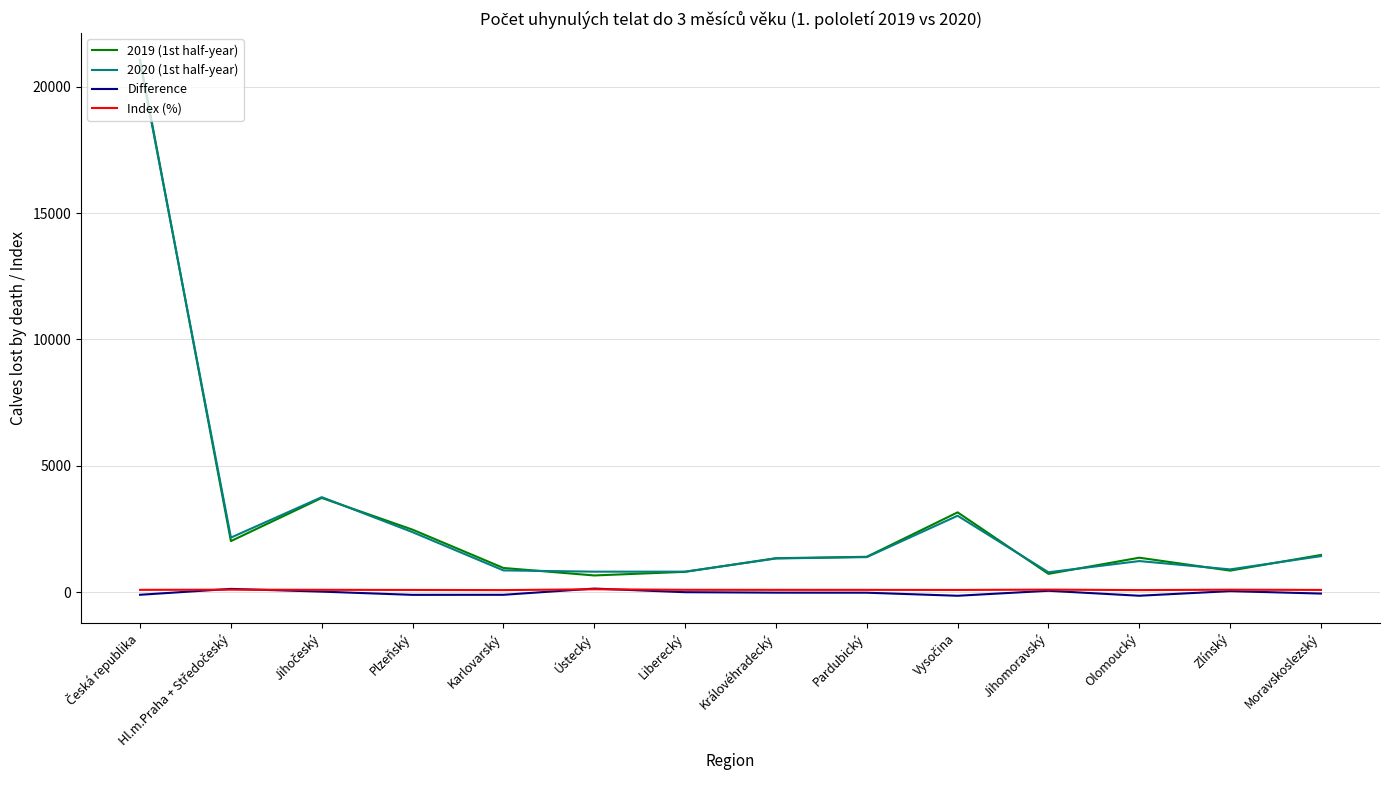

What is the difference between the maximum and minimum values in the Index (%) series?

32.4